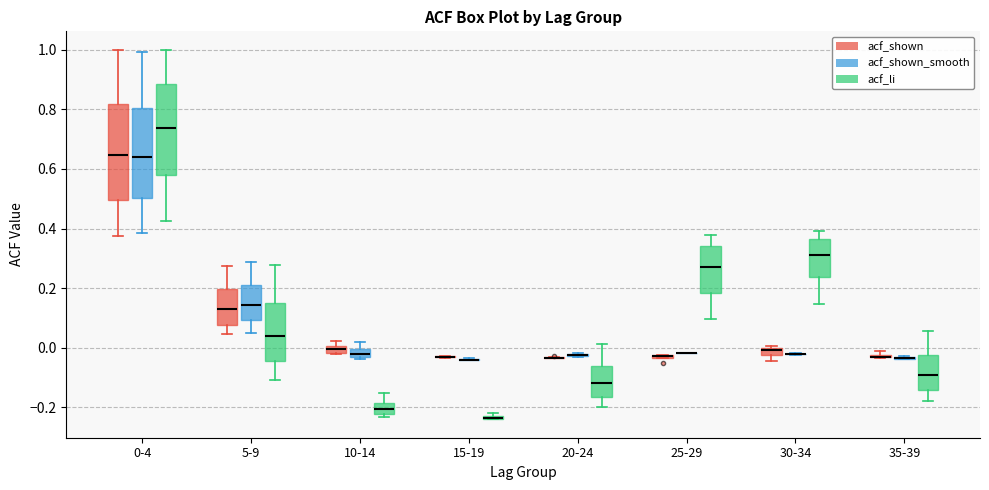

Where does the upper whisker of the box for 5-9 (acf_li) end on the y-axis? The values are not printed on the chart, so give them approximately, as read against the axis.

0.28